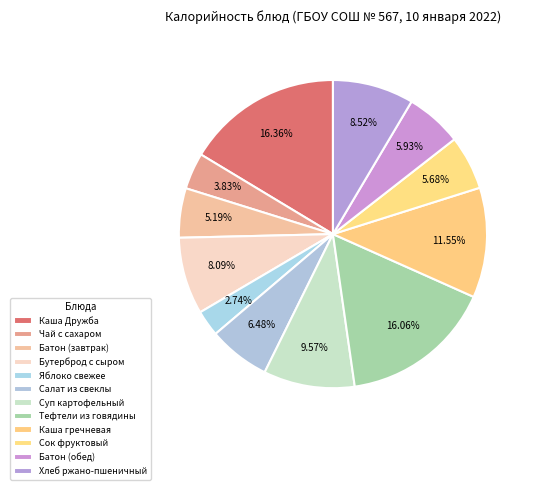

How many segments does this pie chart have?

12